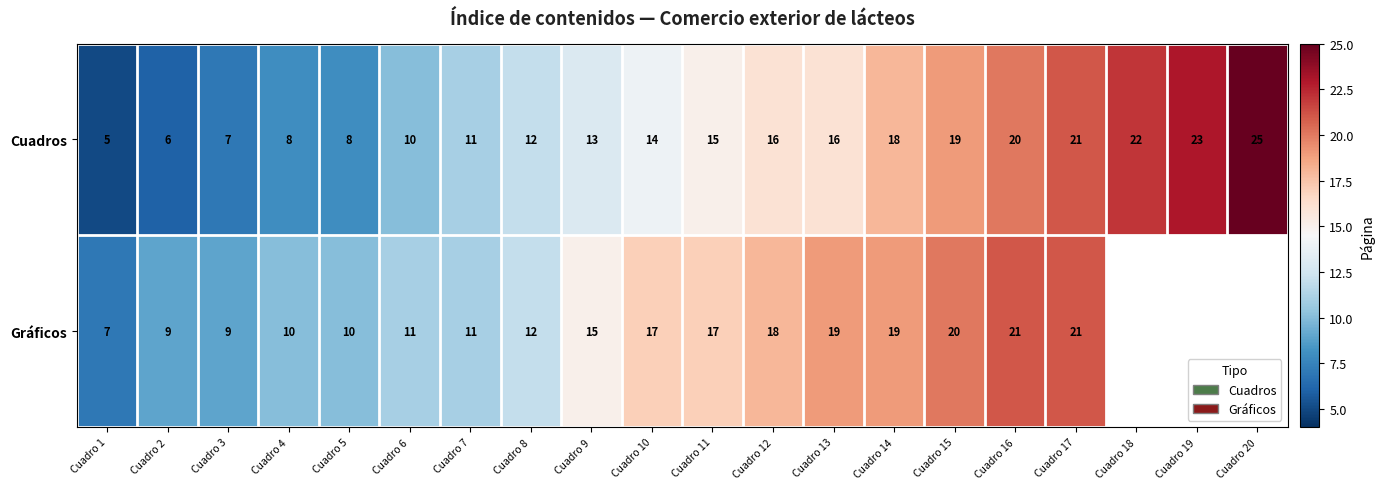

How many values in the Cuadros series are below 15?

10